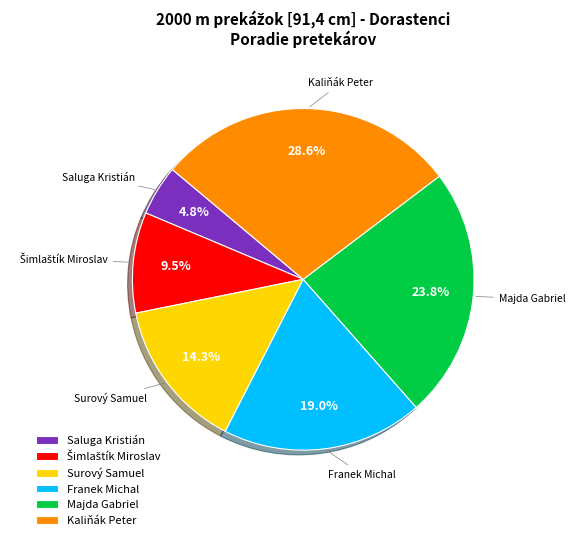

To the nearest percent, what is the average slice percentage?

17%